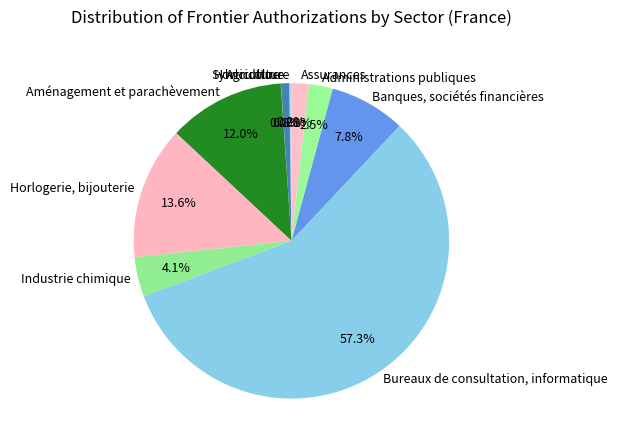

Does Bureaux de consultation, informatique account for over 50% of the chart?

Yes